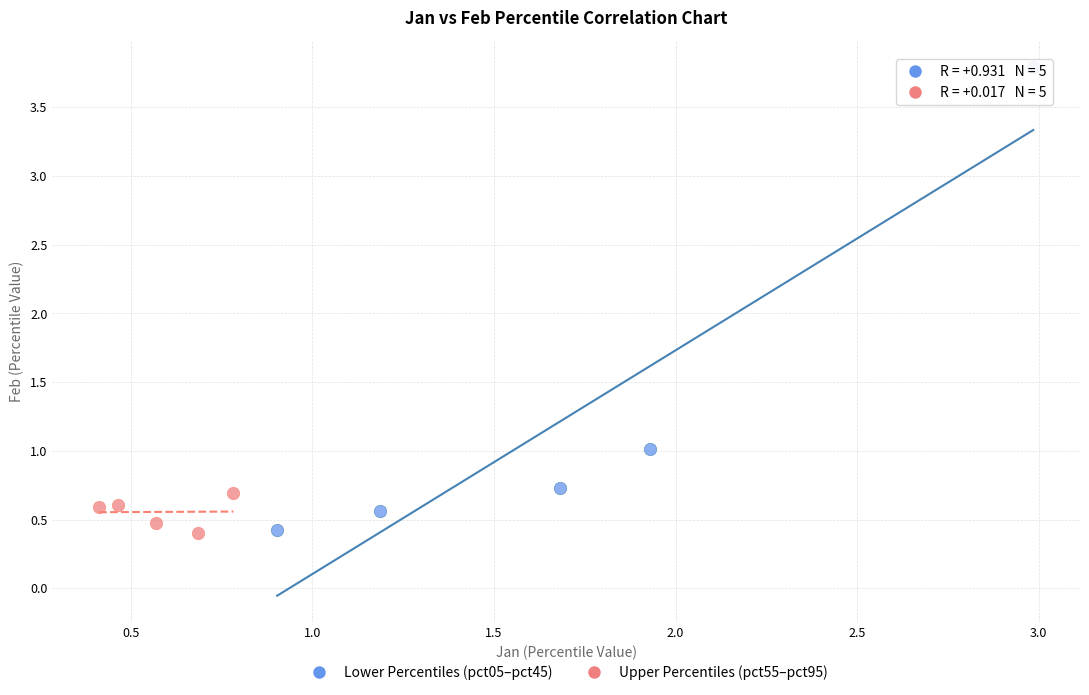

Which series contains the highest Y value?

Lower Percentiles (pct05–pct45)